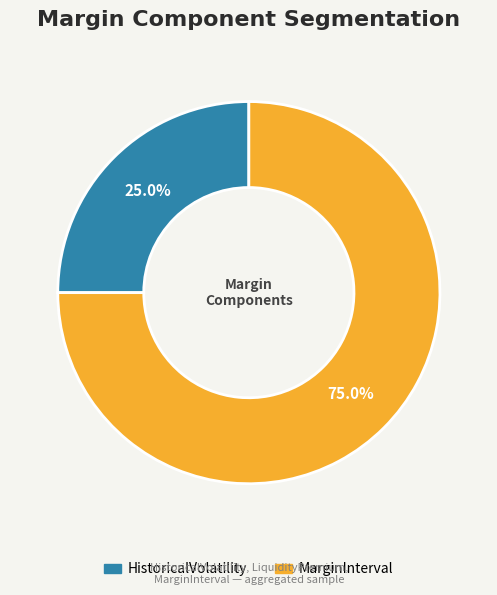

Which slice is the largest?

MarginInterval